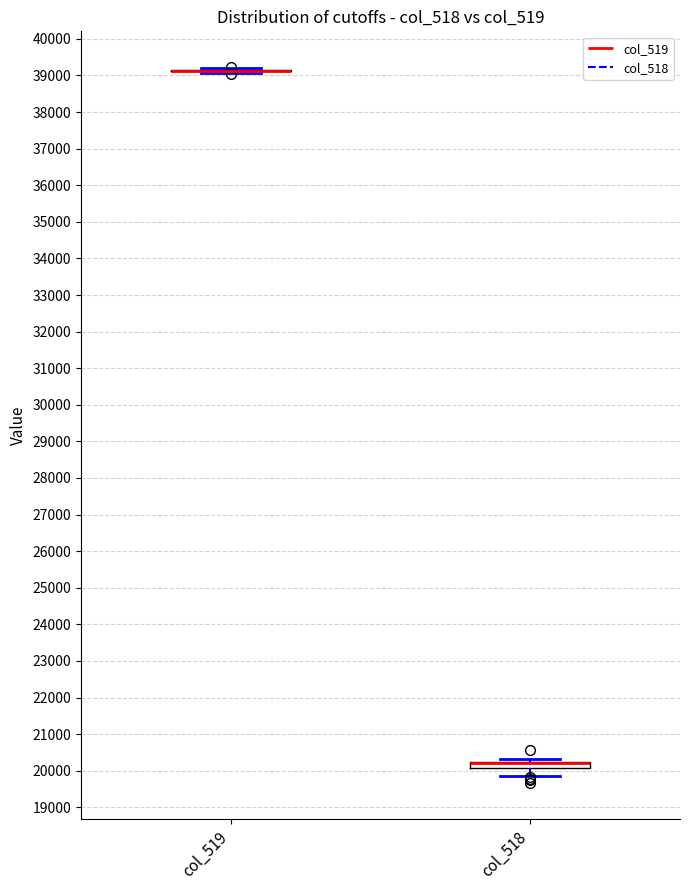

Reading left to right, transcribe this box plot: for each box, give where its median line is, the range the box spans, and where its two whiskers end, as read against the y-axis. The values are not printed on the chart, so give them approximately, as read against the axis.

col_519: box collapsed to a line at 39100, whiskers 39100 to 39200
col_518: median 20200 (drawn on the box's upper edge), box 20100 to 20200, whiskers 19900 to 20300